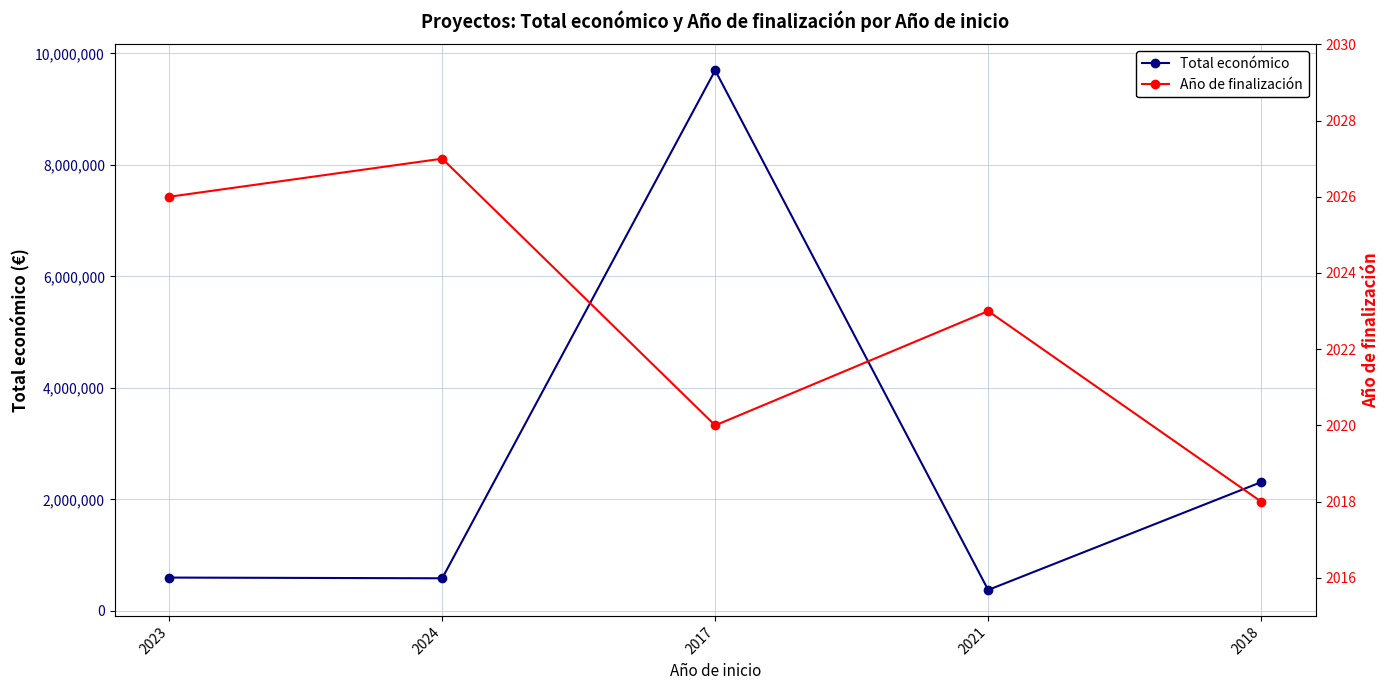

What are all the series names shown in the legend?

Total económico, Año de finalización